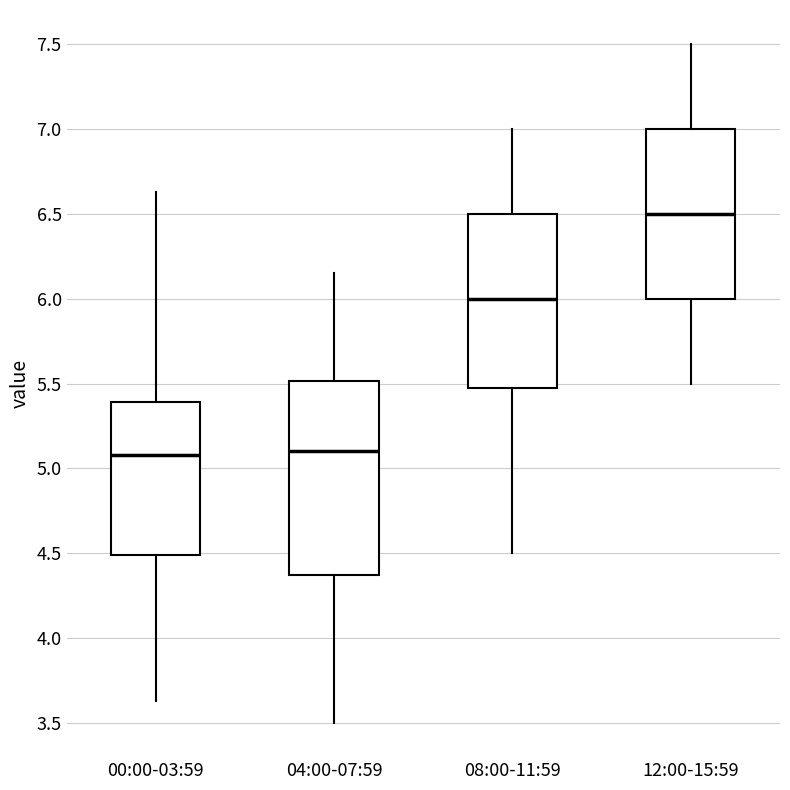

Where does the lower whisker of the box for 04:00-07:59 end on the y-axis? The values are not printed on the chart, so give them approximately, as read against the axis.

3.50